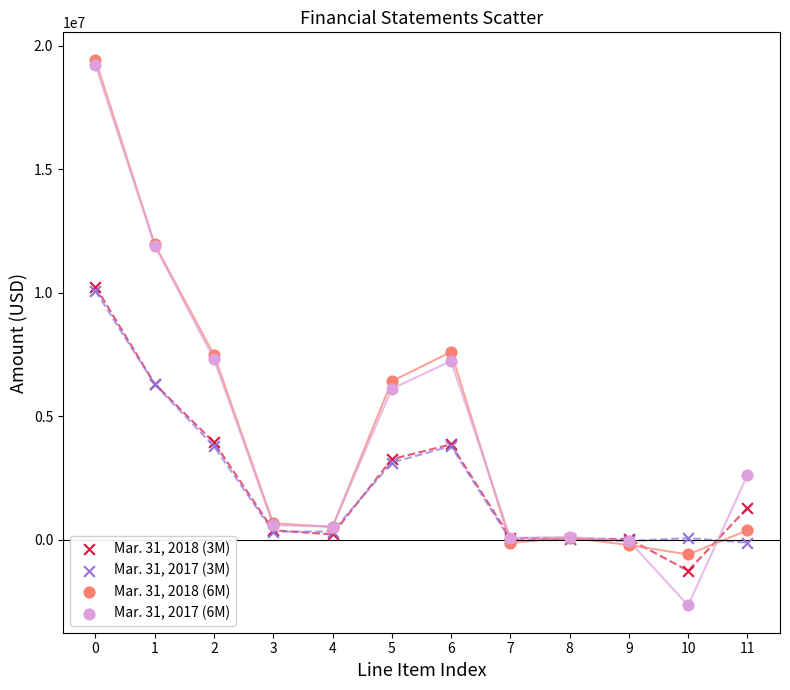

Which series contains the lowest Y value?

Mar. 31, 2017 (6M)